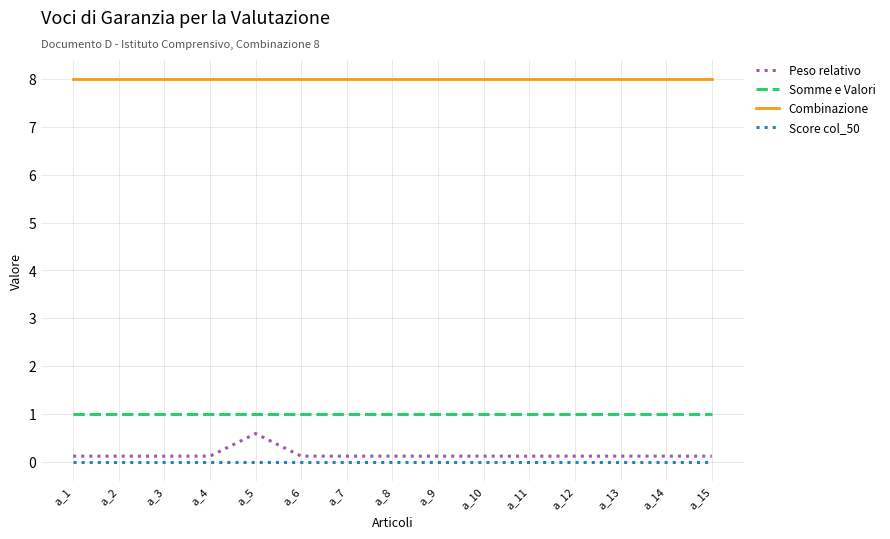

True or false: Somme e Valori and Peso relativo intersect in this chart.

False